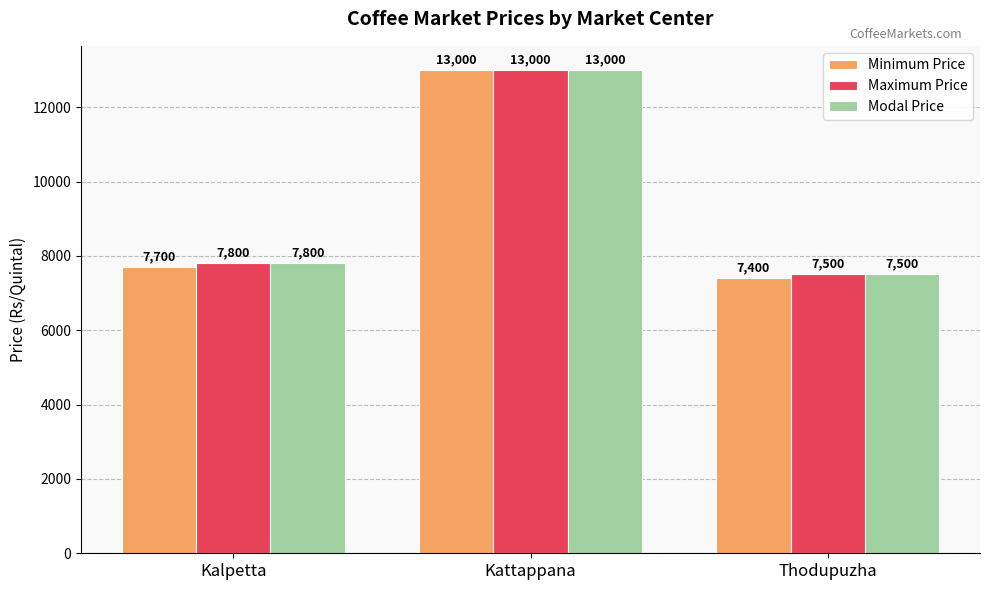

What is the average value of the Modal Price series?

9433